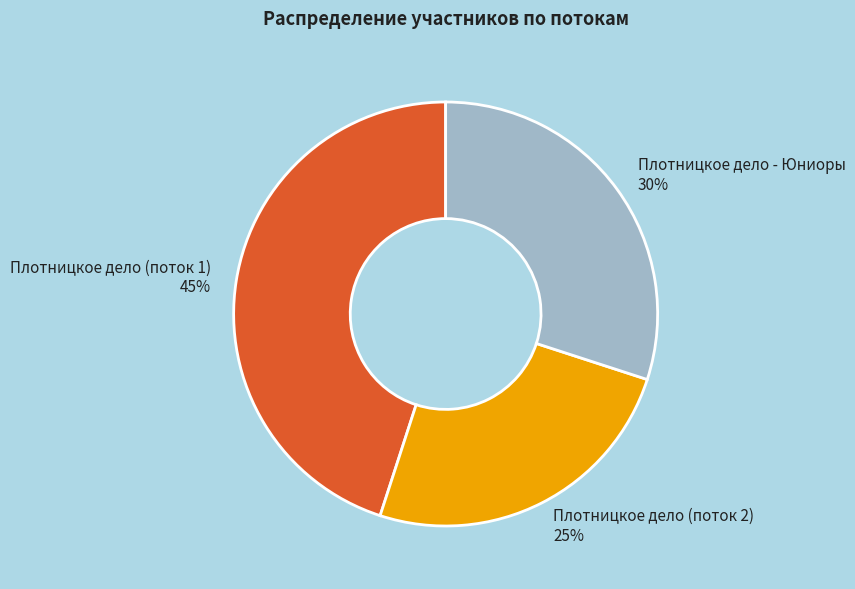

Is the sum of Плотницкое дело (поток 2) and Плотницкое дело - Юниоры greater than half?

Yes